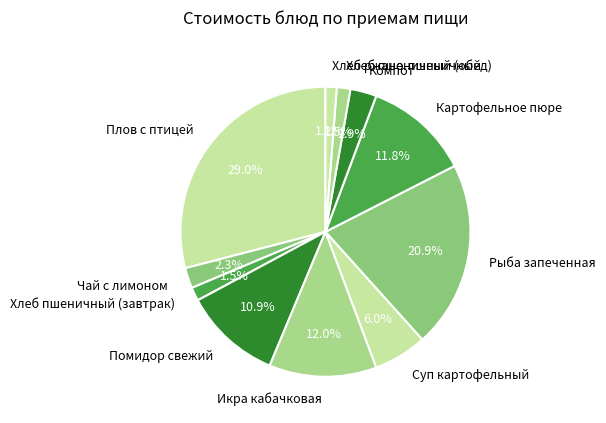

Is it true that Хлеб ржано-пшеничный is 11% of the pie?

False